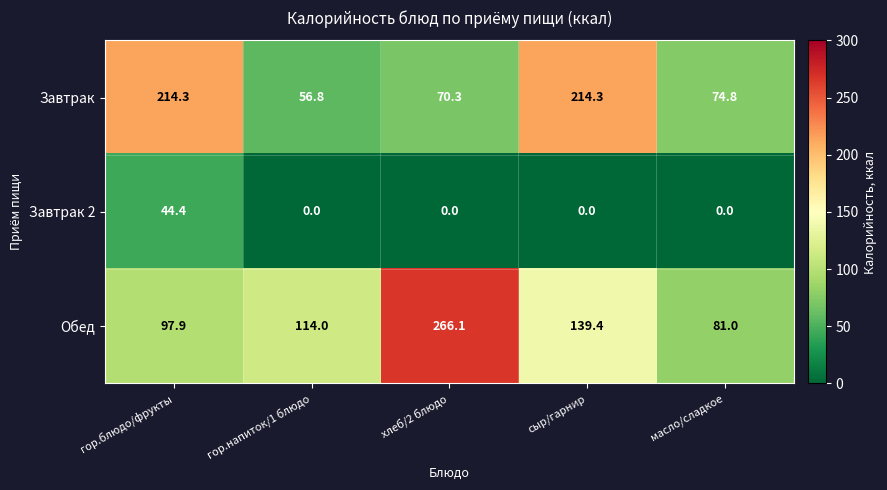

Rank the series at масло/сладкое from highest to lowest value.

Обед, Завтрак, Завтрак 2